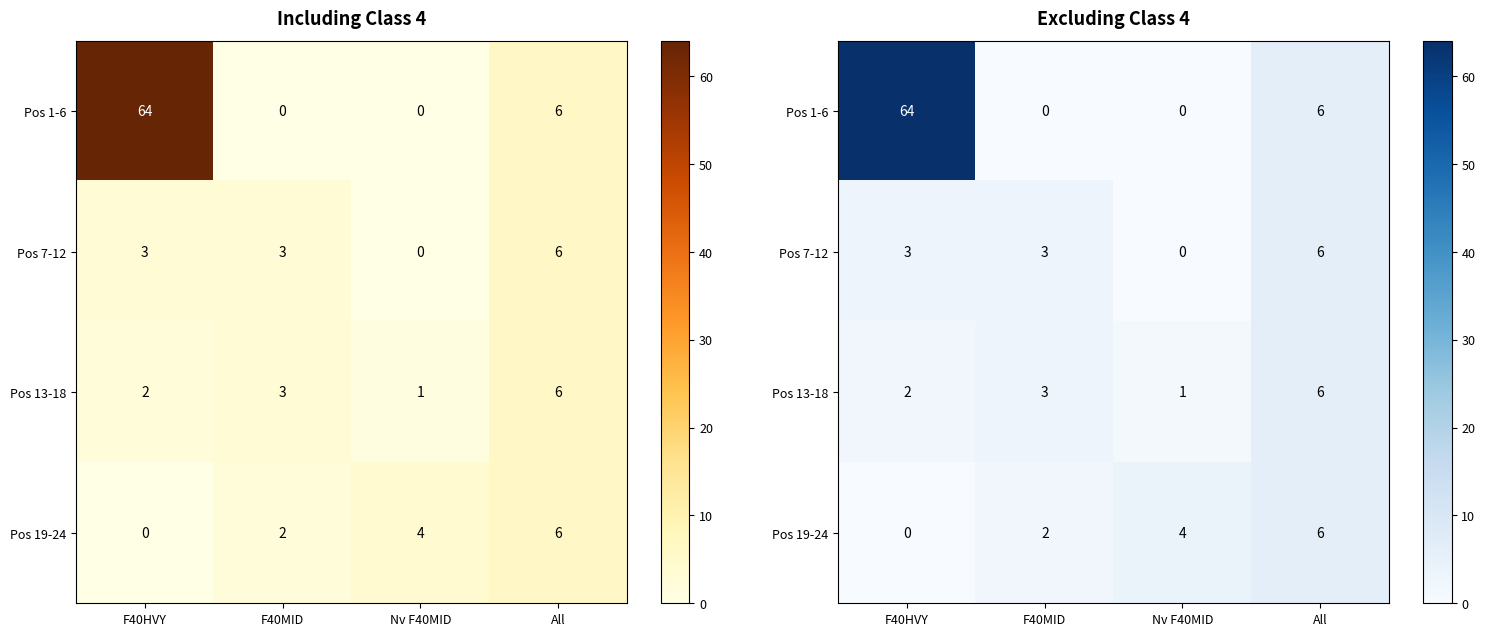

Between F40HVY and Nv F40MID, which is larger?

F40HVY